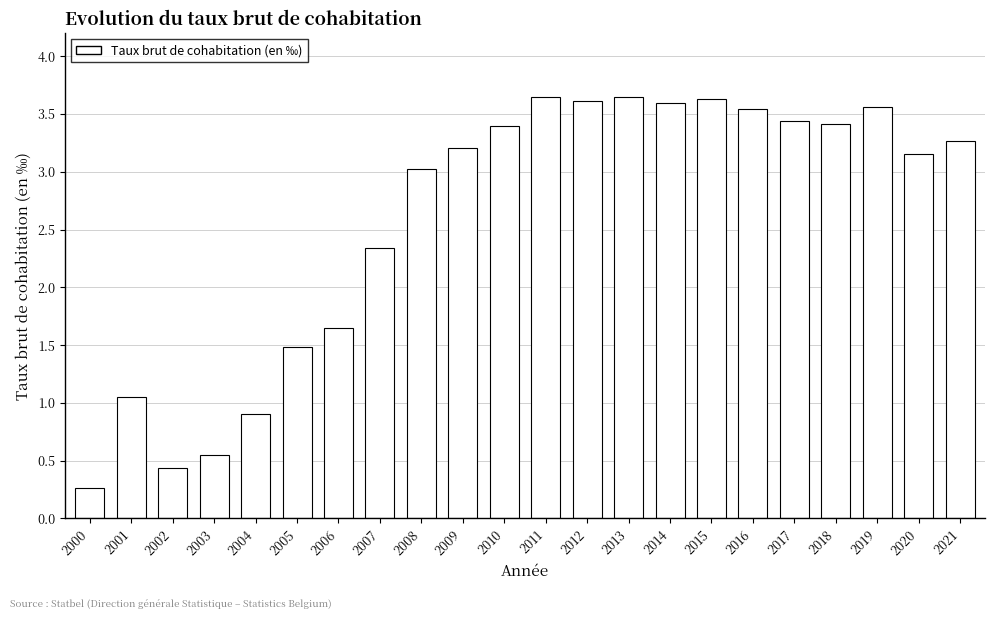

What is the value of the 19th bar from the left?

3.4